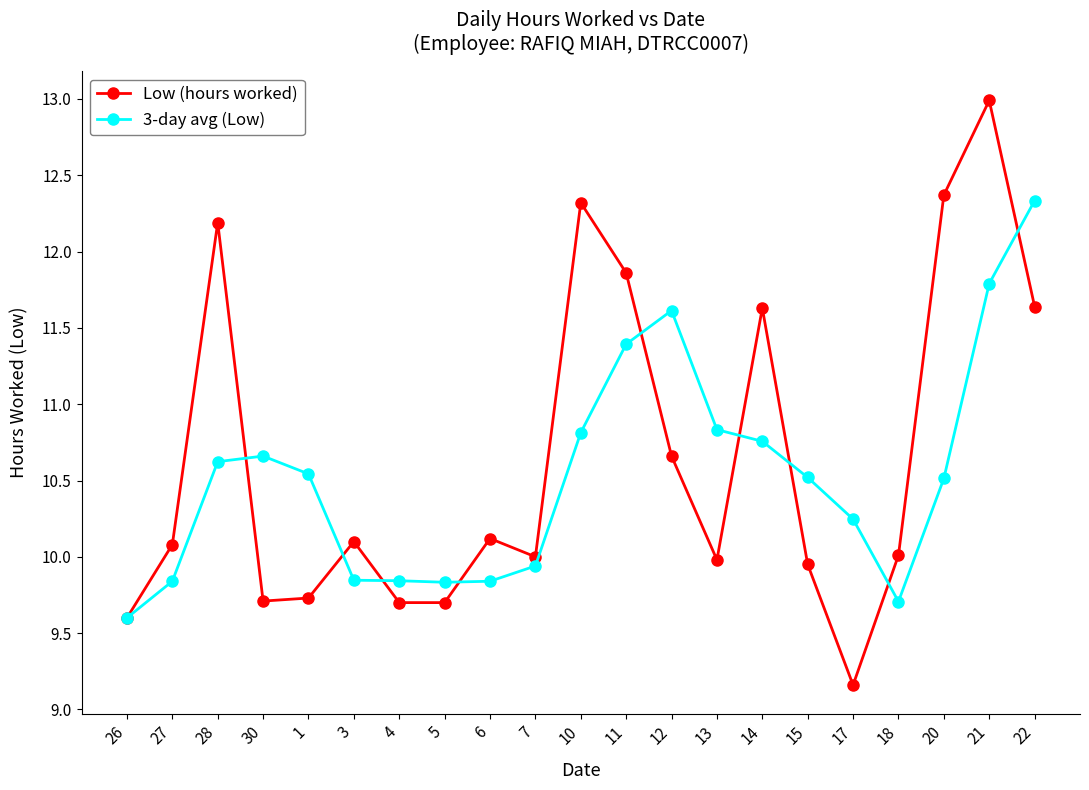

How many interior local peaks does the Low (hours worked) series have?

6